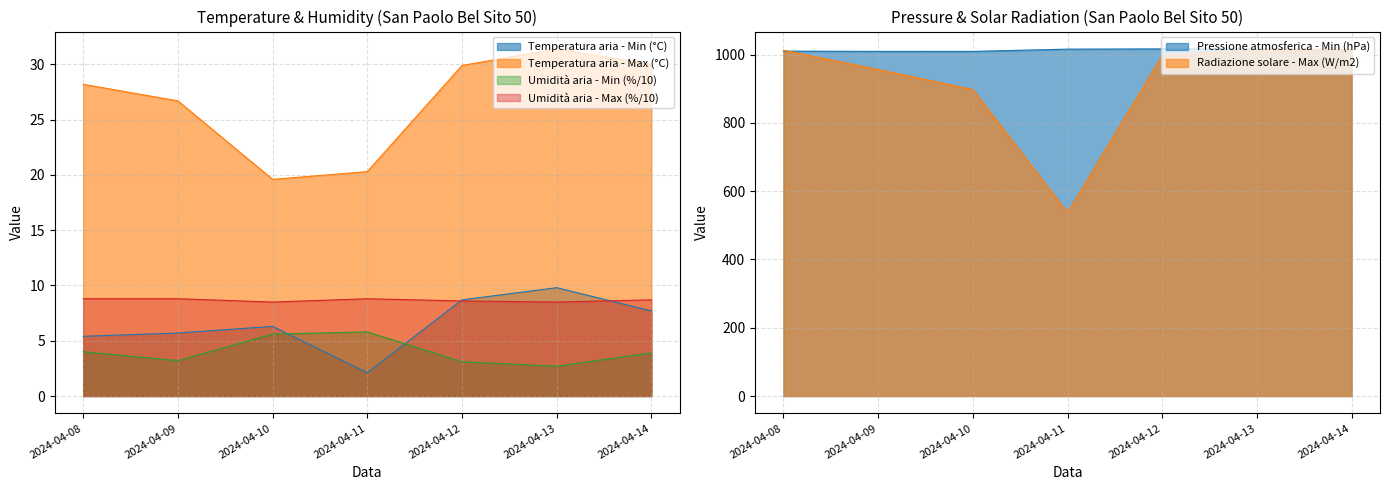

How many categories are shown in the chart?

7